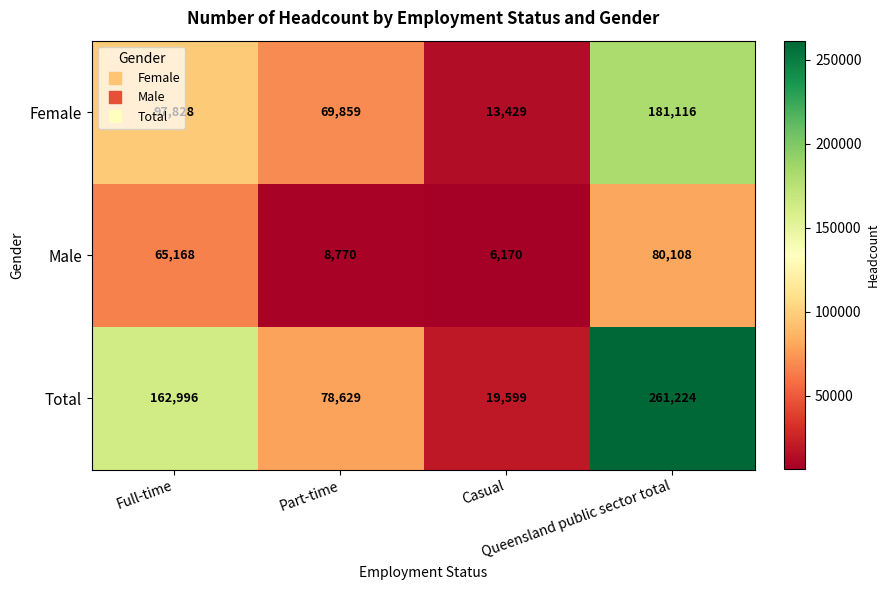

Count the Total values in the range 78629 to 261224.

3